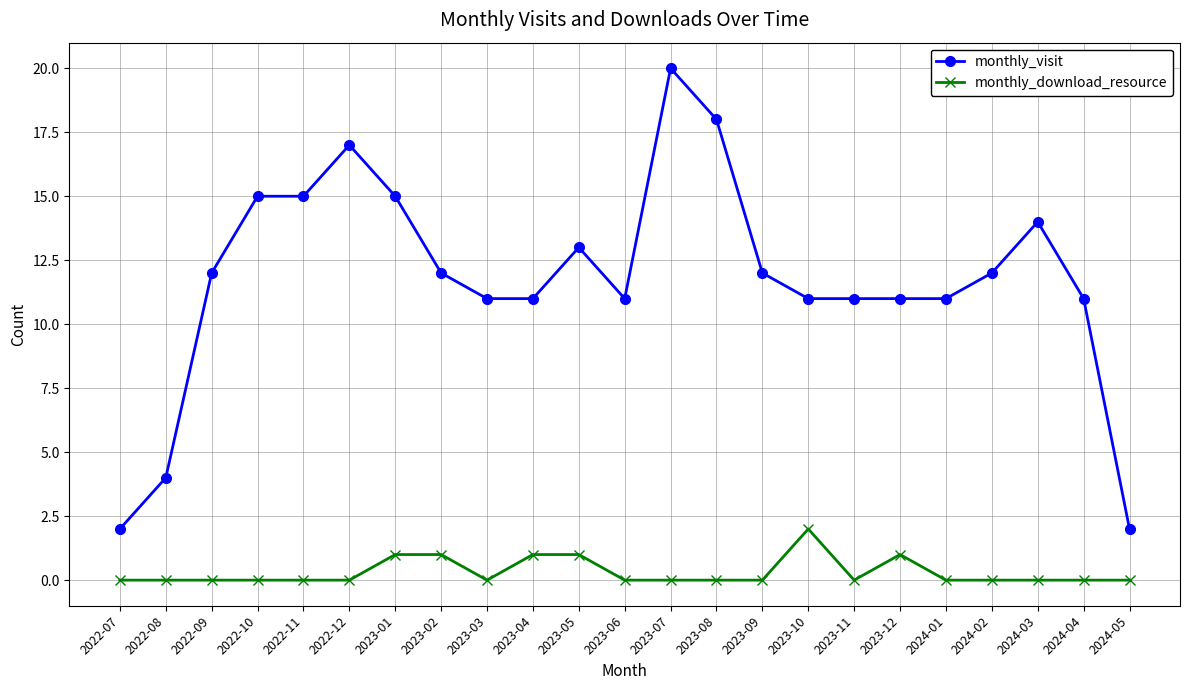

Reading right to left, extract all data points from this chart.

monthly_visit: 2024-05=2	2024-04=11	2024-03=14	2024-02=12	2024-01=11	2023-12=11	2023-11=11	2023-10=11	2023-09=12	2023-08=18	2023-07=20	2023-06=11	2023-05=13	2023-04=11	2023-03=11	2023-02=12	2023-01=15	2022-12=17	2022-11=15	2022-10=15	2022-09=12	2022-08=4	2022-07=2
monthly_download_resource: 2024-05=0	2024-04=0	2024-03=0	2024-02=0	2024-01=0	2023-12=1	2023-11=0	2023-10=2	2023-09=0	2023-08=0	2023-07=0	2023-06=0	2023-05=1	2023-04=1	2023-03=0	2023-02=1	2023-01=1	2022-12=0	2022-11=0	2022-10=0	2022-09=0	2022-08=0	2022-07=0